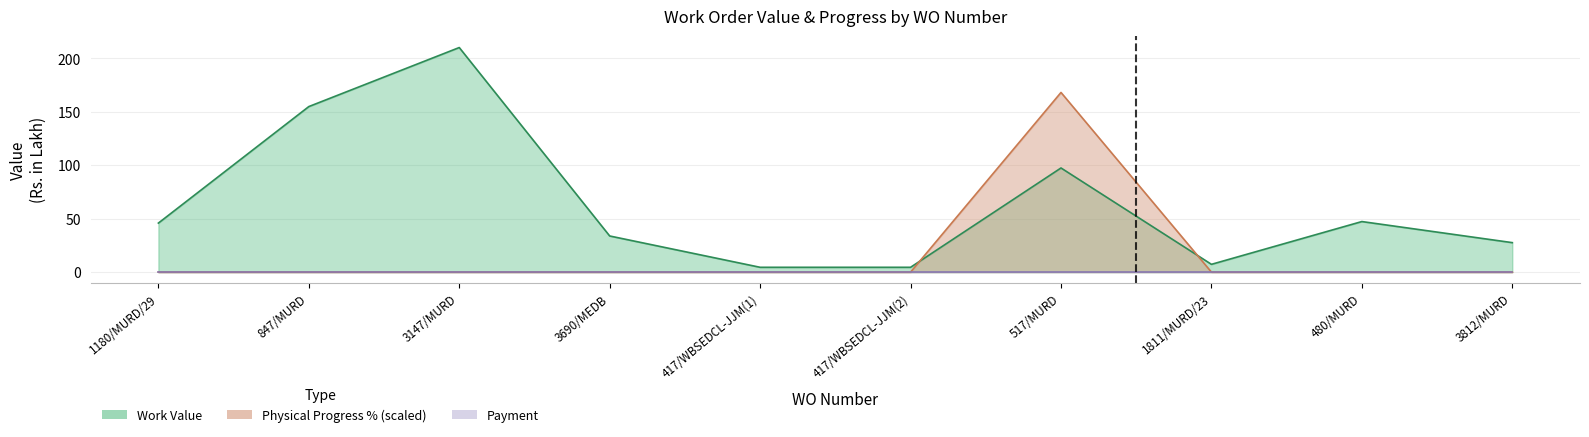

True or false: Physical Progress % has a value of 0.0 at 847/MURD.

True